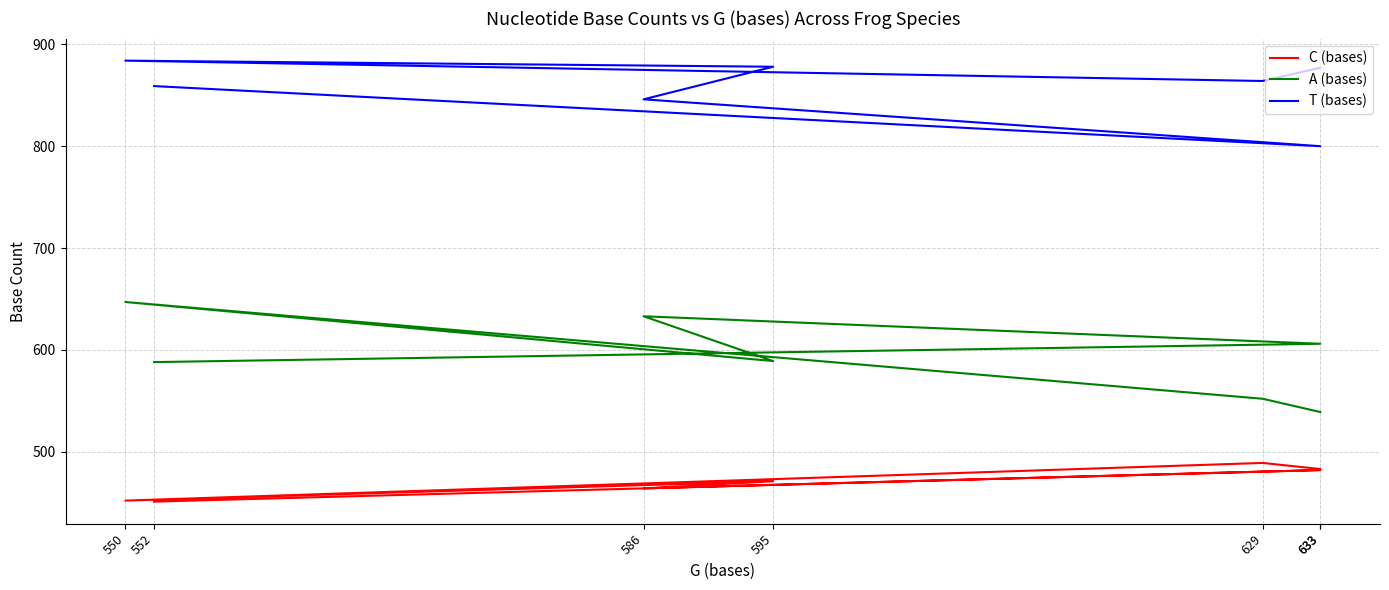

True or false: C (bases) and A (bases) cross at least once.

False